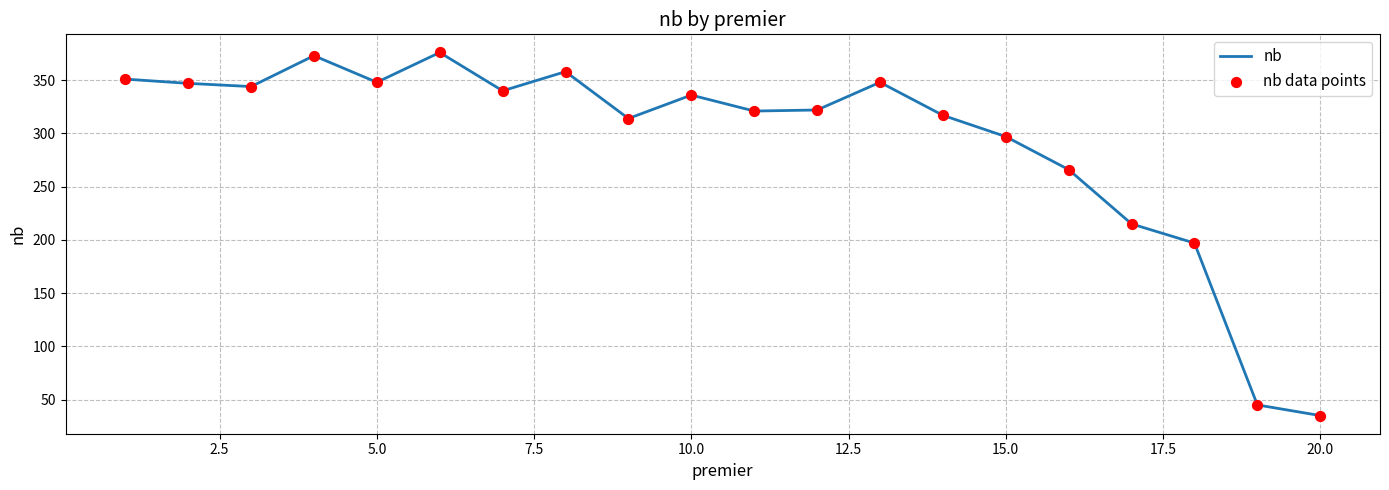

What is the difference between the maximum and minimum values?

341